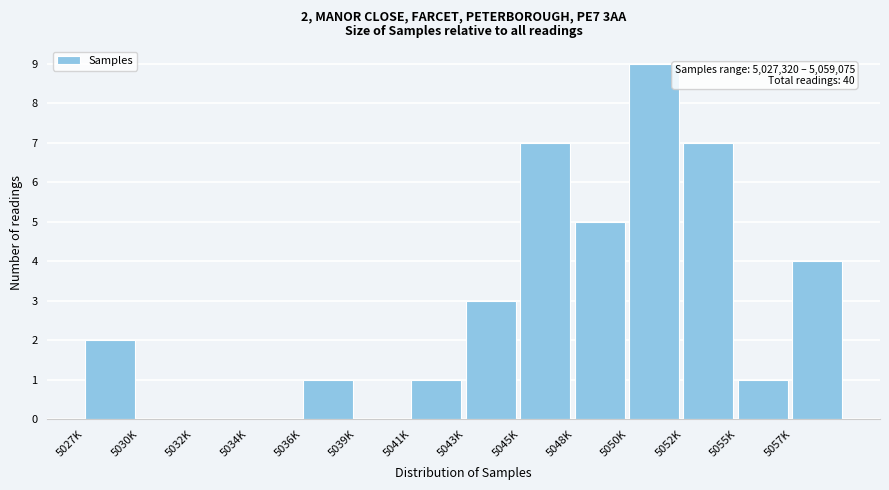

Reading right to left, transcribe all the data shown in this chart.

5057K=4	5055K=1	5052K=7	5050K=9	5048K=5	5045K=7	5043K=3	5041K=1	5039K=0	5036K=1	5034K=0	5032K=0	5030K=0	5027K=2